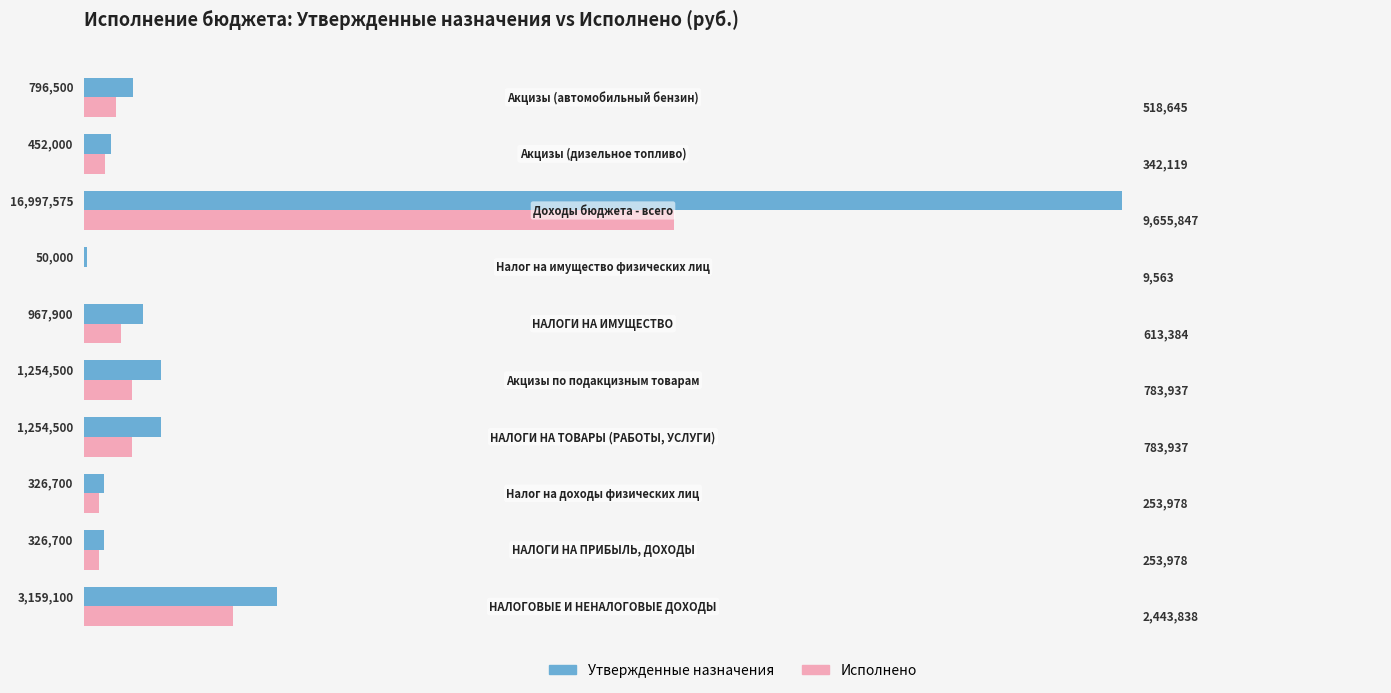

What are all the series names shown in the legend?

Утвержденные назначения, Исполнено